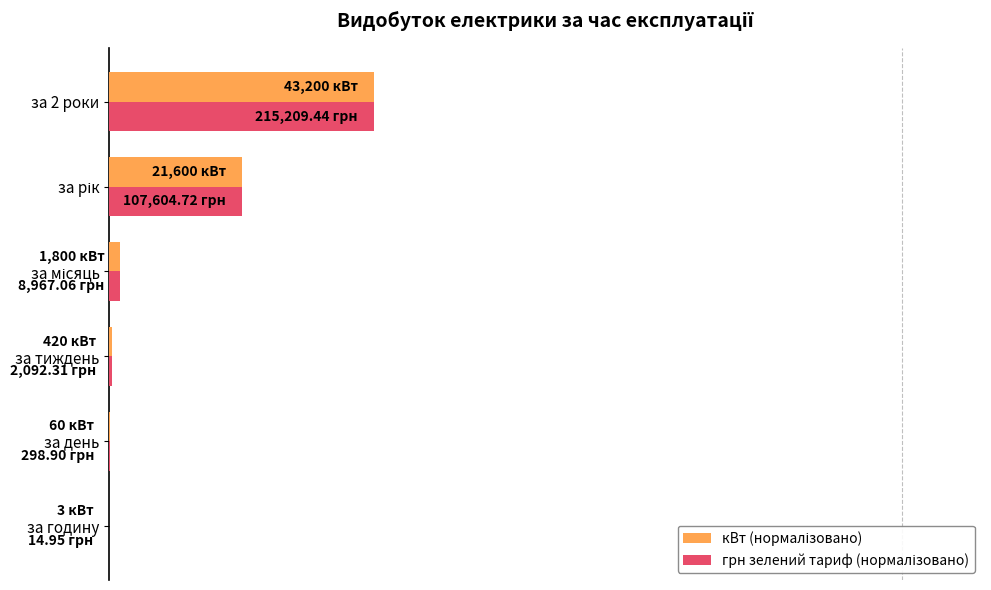

Does the chart contain stacked bars?

No